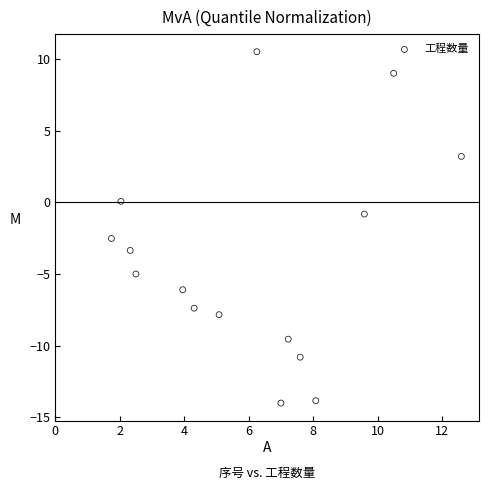

What is the range of Y values (max minus min)?

24.5